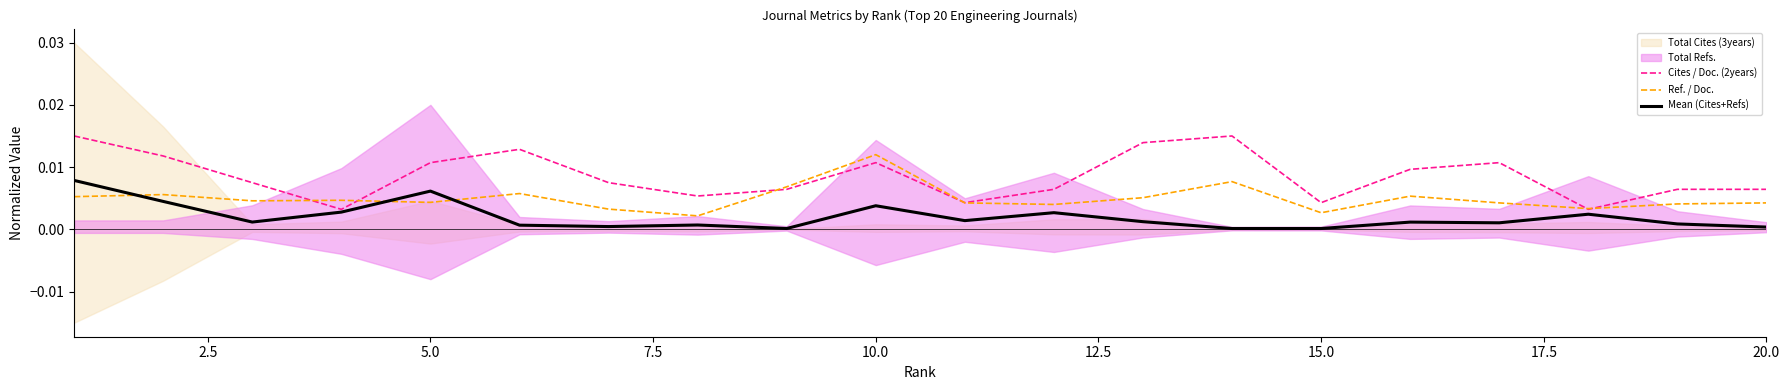

Is the value of Ref. / Doc. at 10.0 greater than the value of Mean (Cites+Refs) at 15.0?

Yes